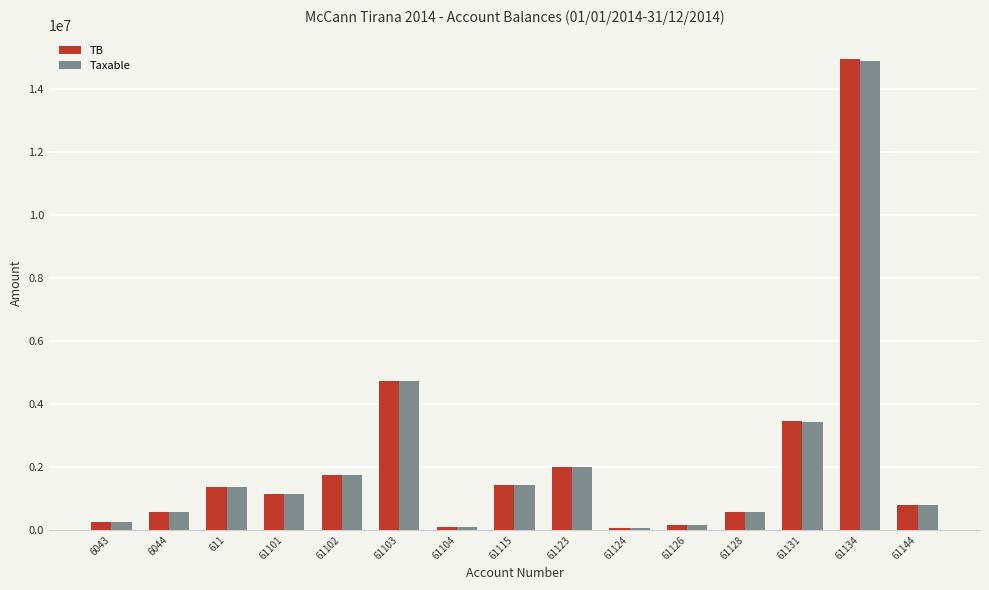

What is the greatest value displayed?

14931158.8